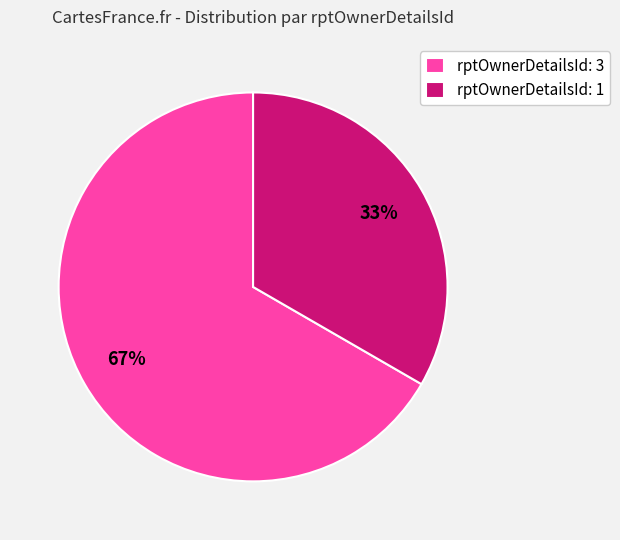

To the nearest percent, what portion does rptOwnerDetailsId: 1 represent?

33%